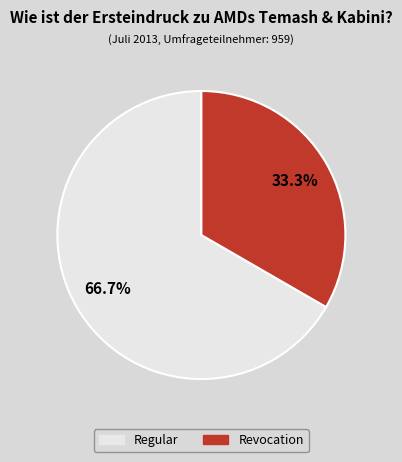

Approximately how many times larger is the value at Revocation compared to Regular?

0.5